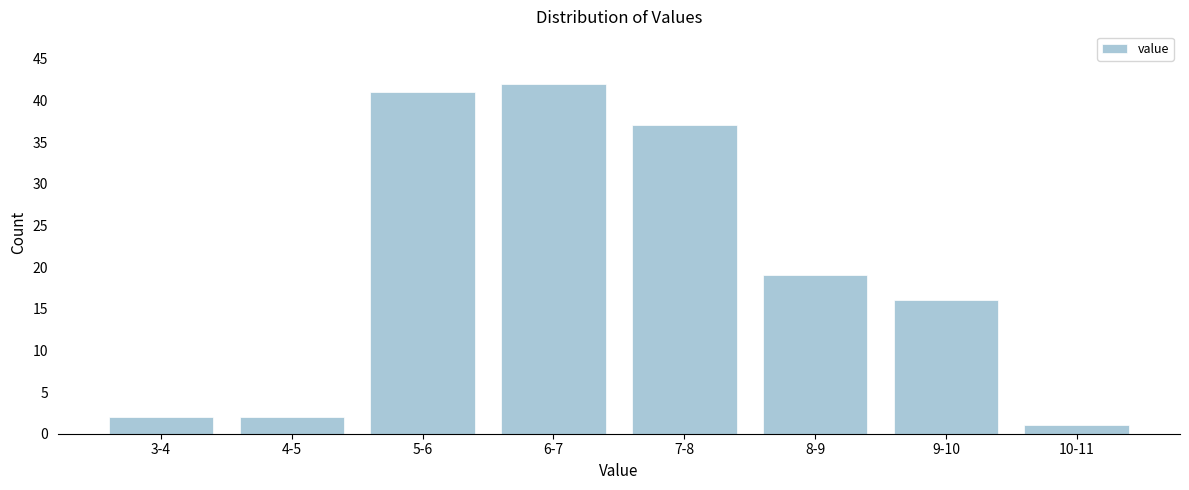

Reading right to left, extract all data points from this chart.

1	16	19	37	42	41	2	2